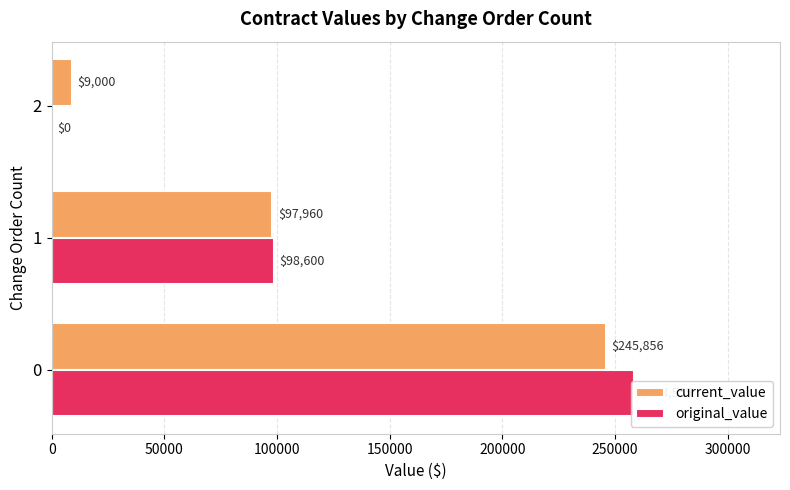

What is the value of the original_value bar at the 2nd from the left?

98600.0